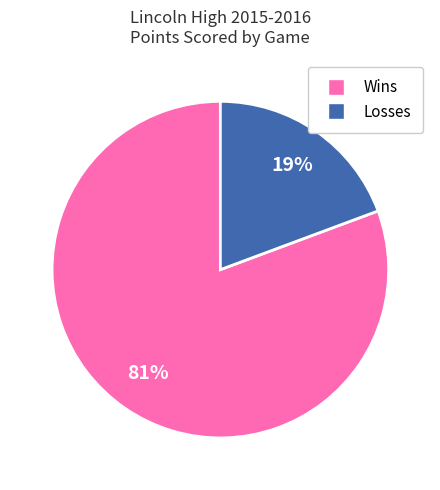

To the nearest percent, what is the average slice percentage?

50%